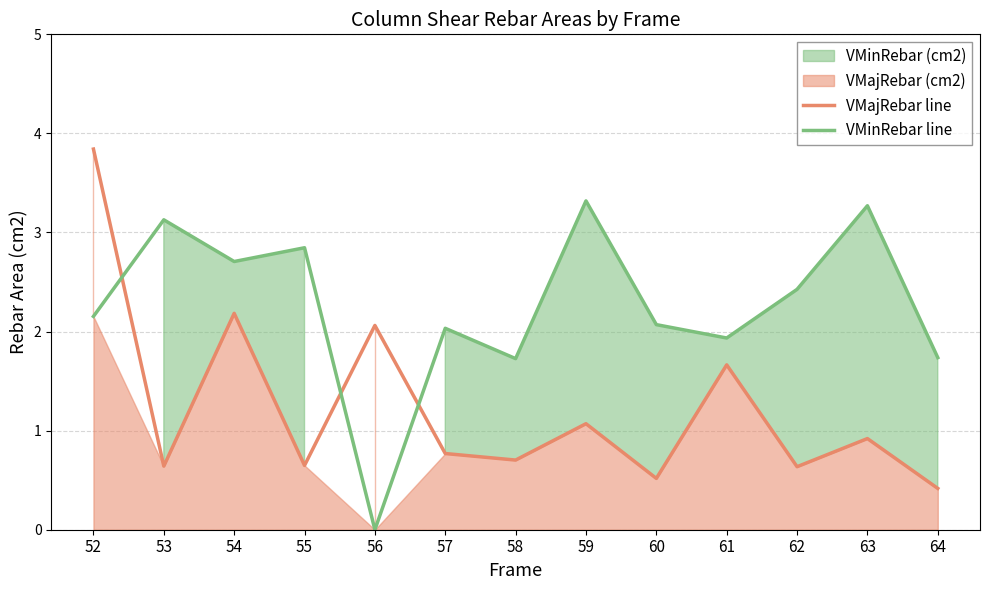

What is the value of the VMinRebar line point at the 3rd from the left?

2.7